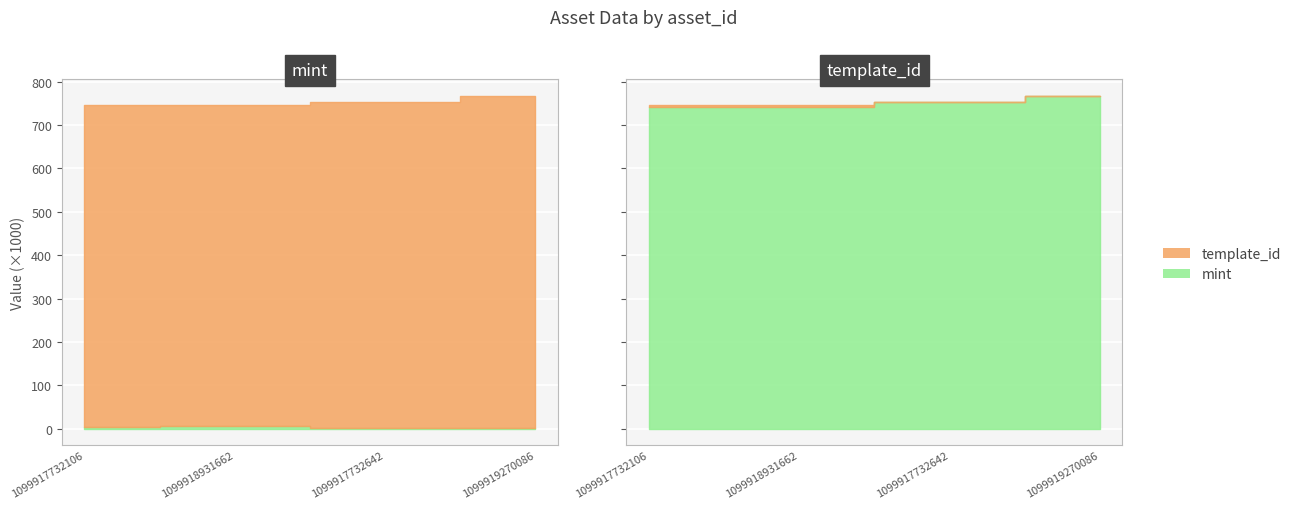

Read the template_id value at 1099918931662.

742.3